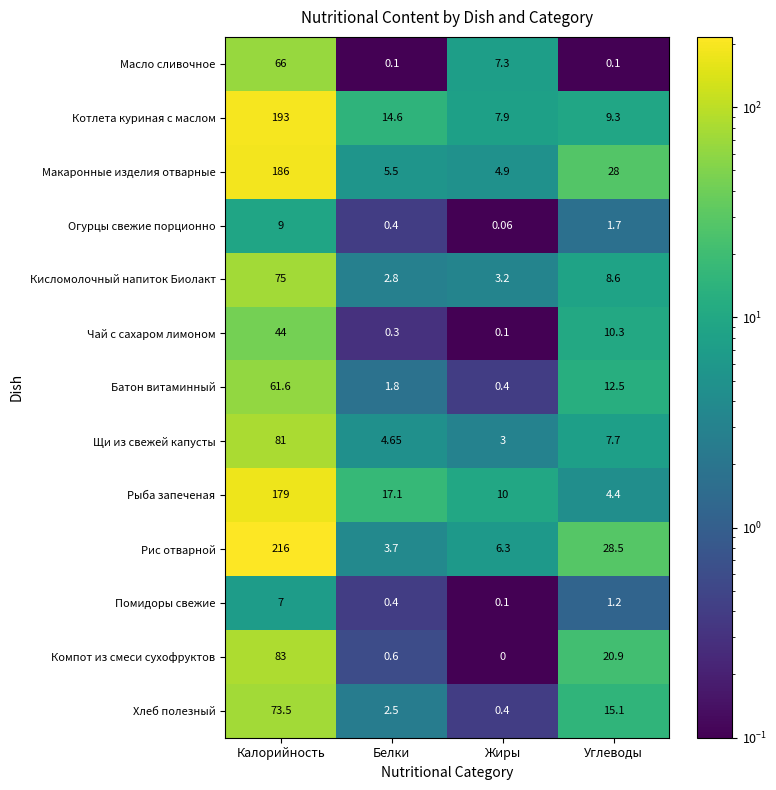

At which label is Кисломолочный напиток Биолакт closest to 38?

Углеводы